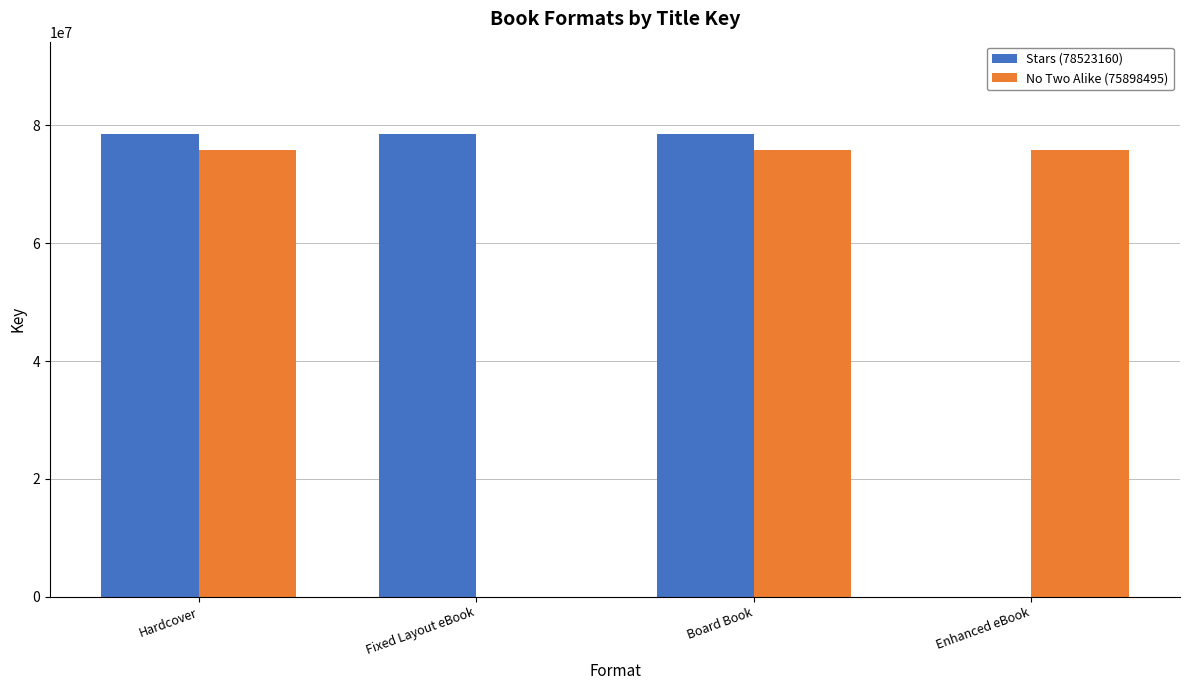

Reading right to left, list all the values displayed in this chart.

Stars (78523160): 0	78523160	78523160	78523160
No Two Alike (75898495): 75898495	75898495	0	75898495